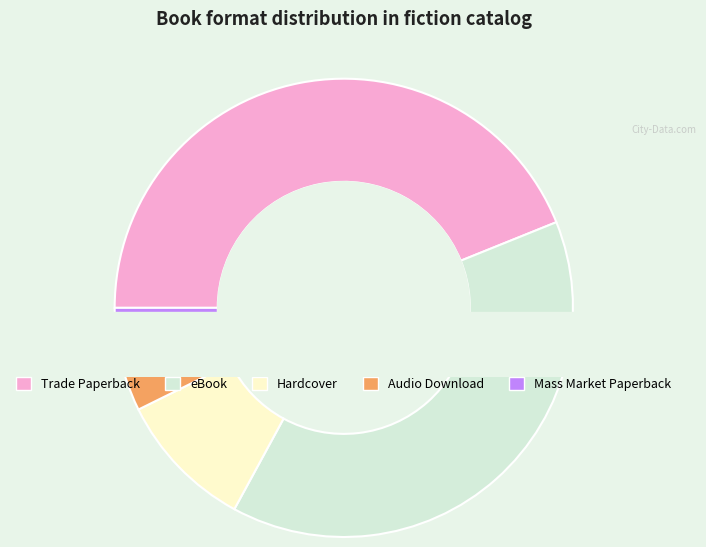

What is the ratio of the value at Hardcover to the value at Audio Download?

2.0